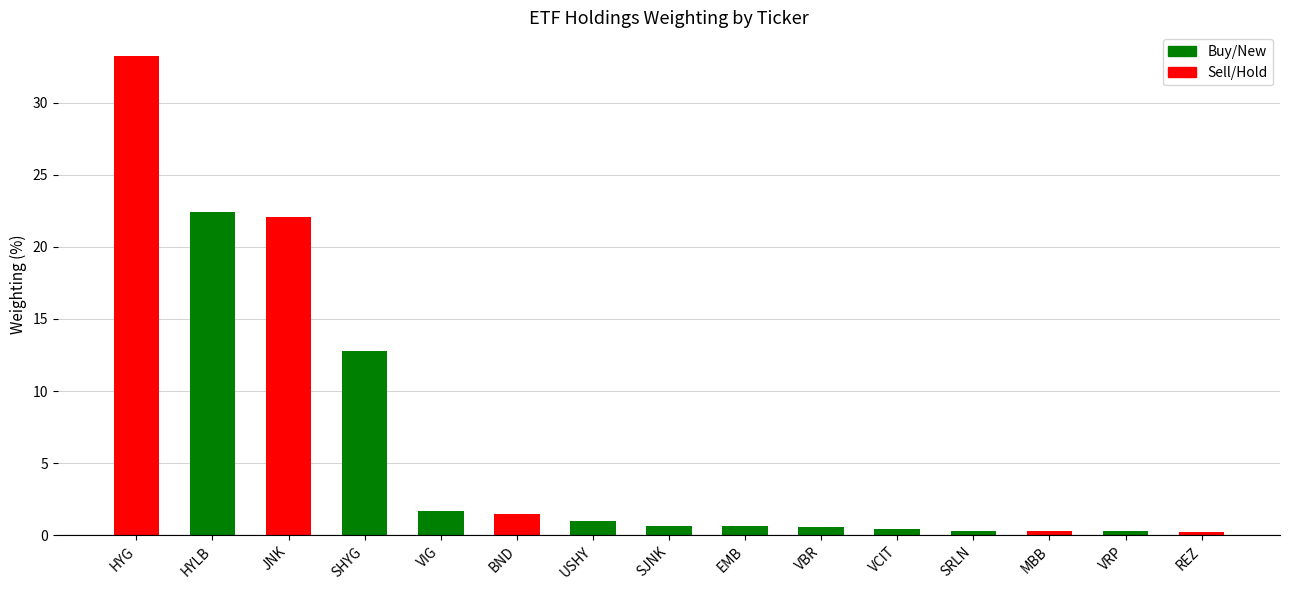

What is the maximum value shown in the chart?

33.2